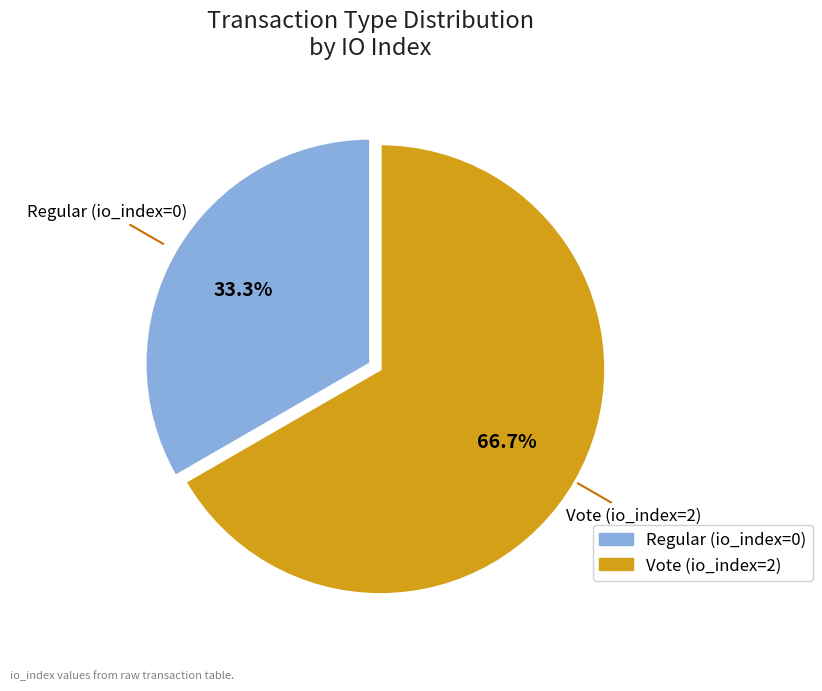

Do Vote (io_index=2) and Regular (io_index=0) together represent more than half of the pie?

Yes